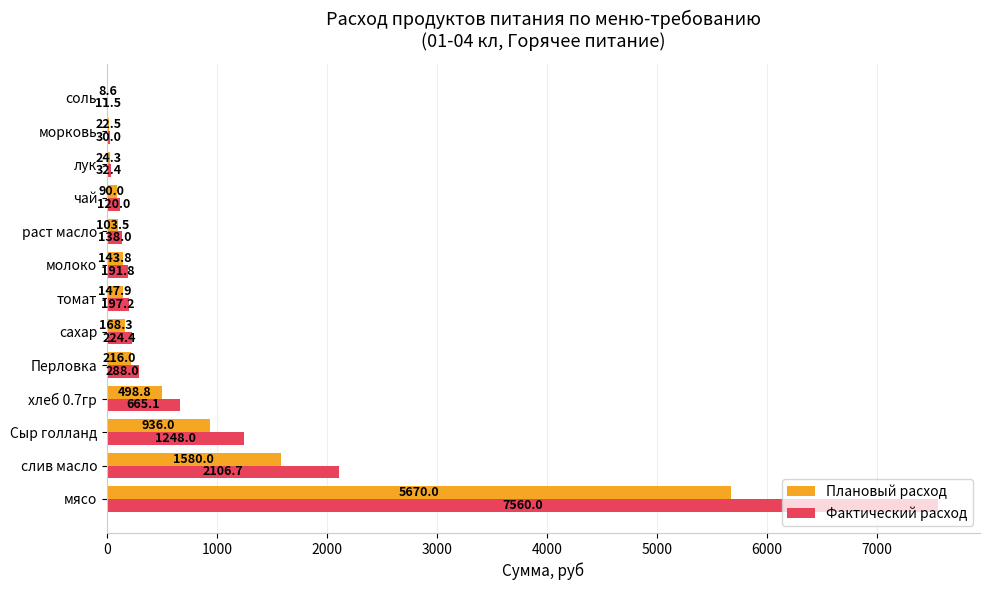

The Фактический расход series shows 384.0 at хлеб 0.7гр. True or false?

False